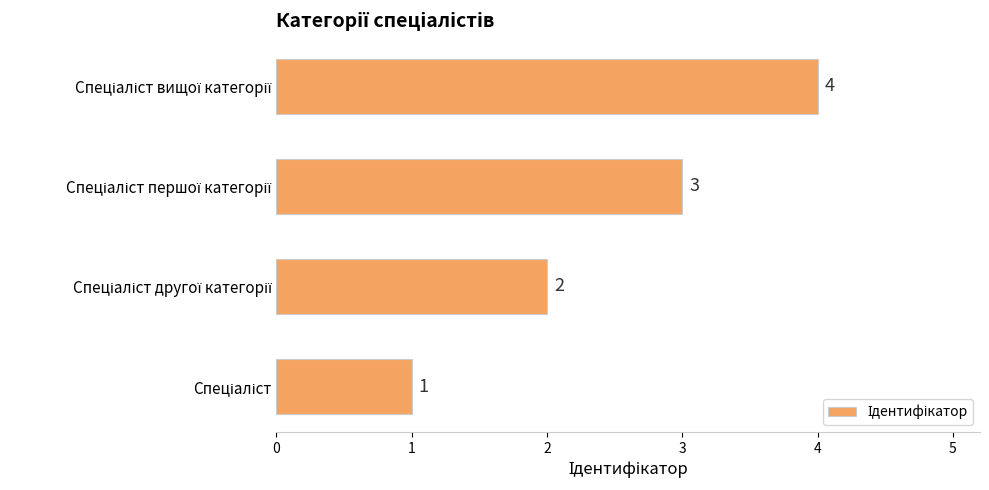

Count the values in the range 2 to 4.

3